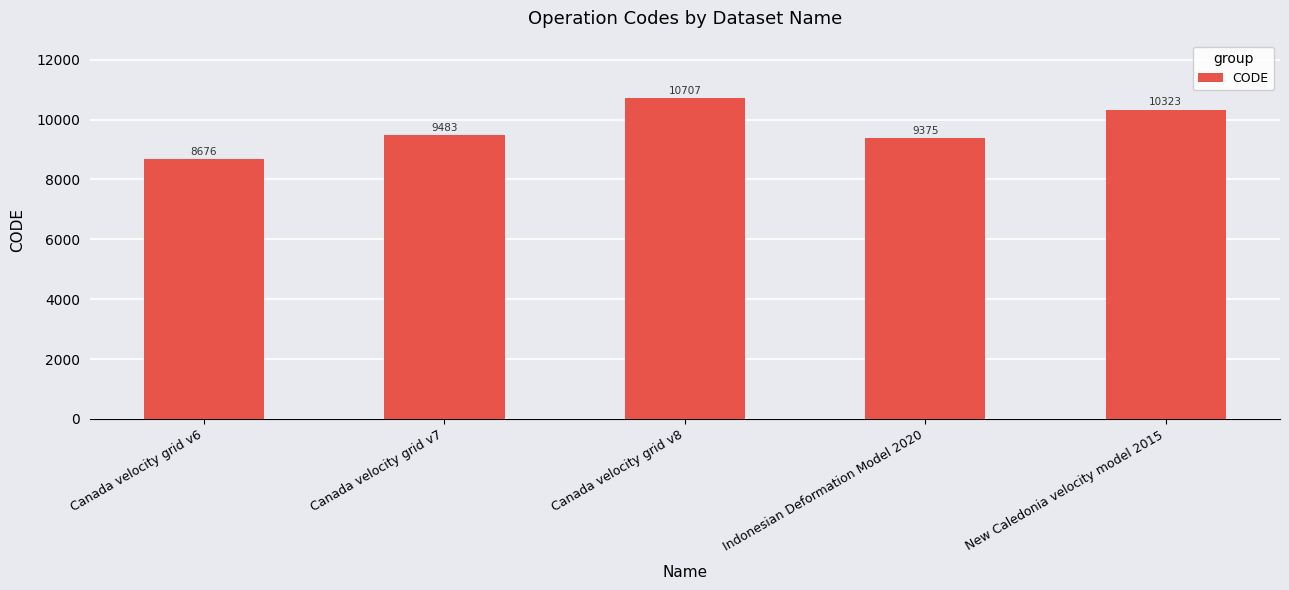

Rank the categories by value from lowest to highest.

Canada velocity grid v6, Indonesian Deformation Model 2020, Canada velocity grid v7, New Caledonia velocity model 2015, Canada velocity grid v8